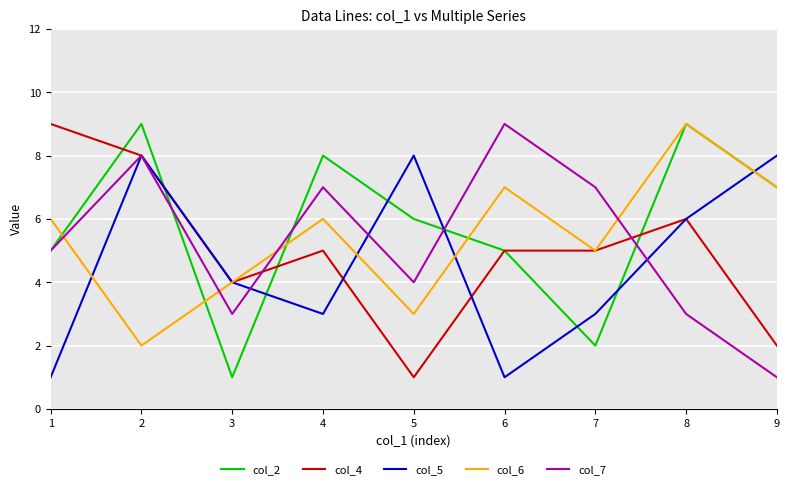

True or false: col_4 has a value of 8 at 2.

True